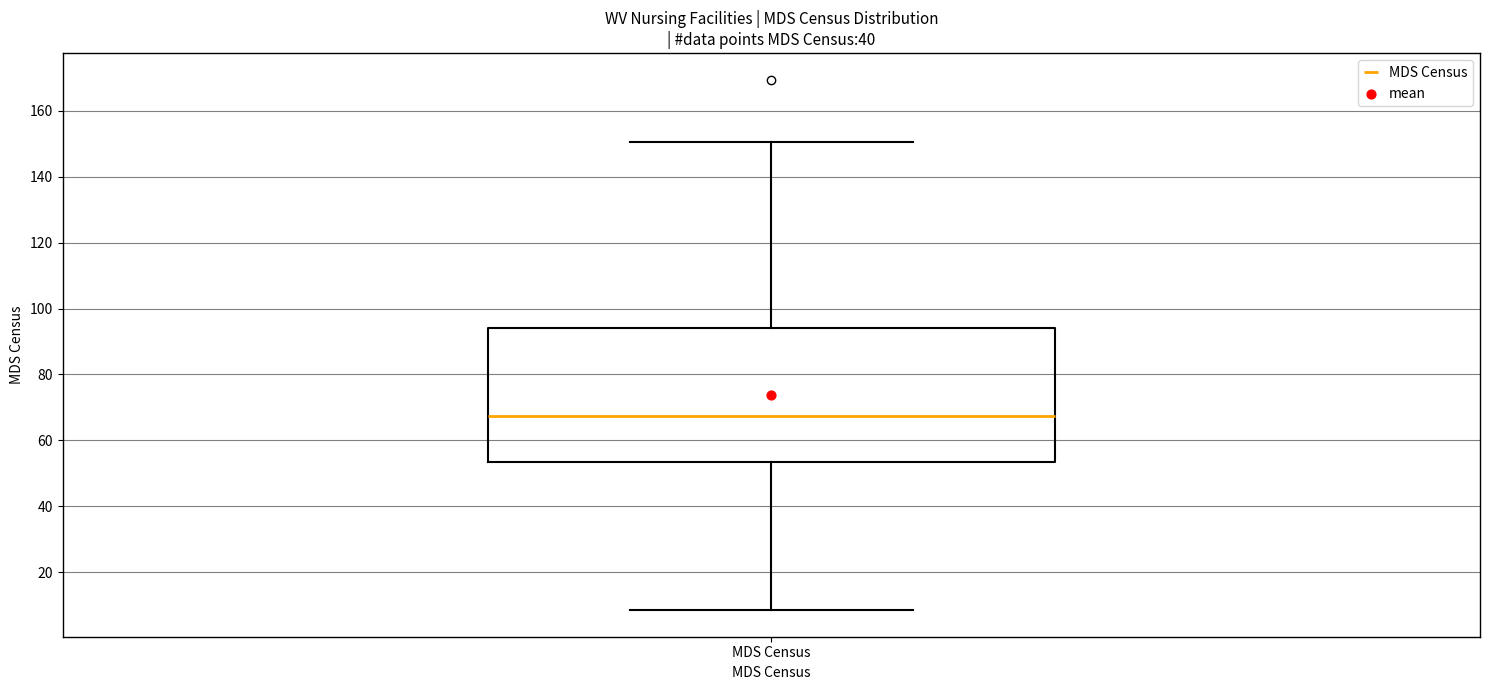

Where does the median line of the box for MDS Census sit on the y-axis? The values are not printed on the chart, so give them approximately, as read against the axis.

68